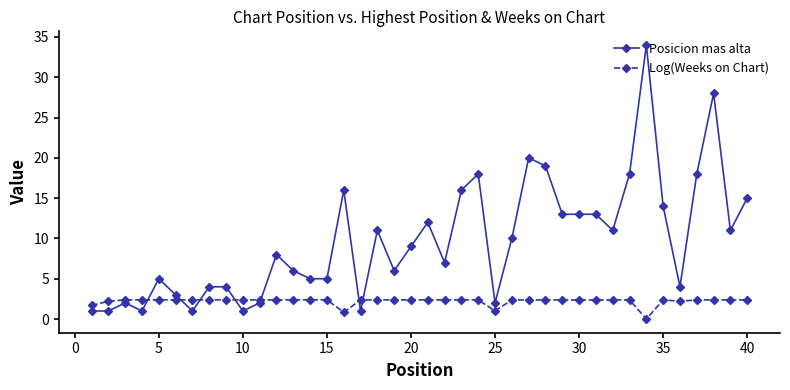

What is the value of the Posicion mas alta point at the 27th from the left?

20.0